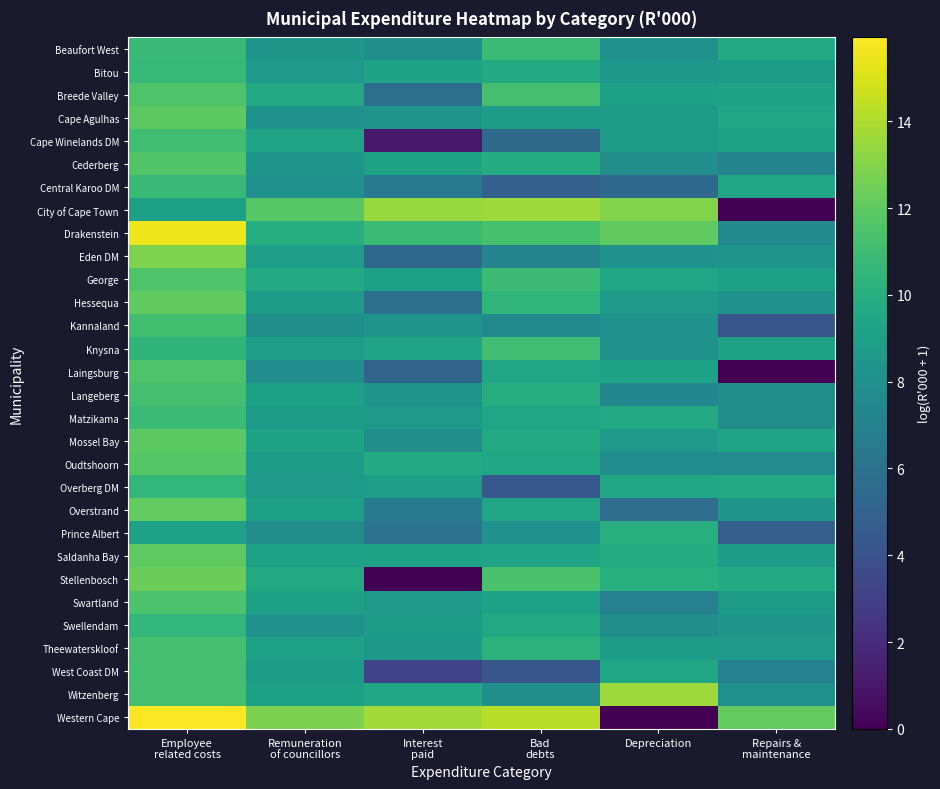

Reading right to left, what are all the values shown in this chart?

Beaufort West: Repairs &
maintenance=9.8	Depreciation=8.0	Bad
debts=10.9	Interest
paid=7.9	Remuneration
of councillors=8.4	Employee
related costs=10.7
Bitou: Repairs &
maintenance=8.7	Depreciation=8.5	Bad
debts=9.7	Interest
paid=9.2	Remuneration
of councillors=8.6	Employee
related costs=10.7
Breede Valley: Repairs &
maintenance=9.2	Depreciation=9.1	Bad
debts=11.2	Interest
paid=5.8	Remuneration
of councillors=9.6	Employee
related costs=11.6
Cape Agulhas: Repairs &
maintenance=9.3	Depreciation=8.7	Bad
debts=8.7	Interest
paid=8.3	Remuneration
of councillors=8.2	Employee
related costs=11.9
Cape Winelands DM: Repairs &
maintenance=9.2	Depreciation=8.8	Bad
debts=5.5	Interest
paid=1.1	Remuneration
of councillors=9.3	Employee
related costs=11.1
Cederberg: Repairs &
maintenance=7.2	Depreciation=7.9	Bad
debts=9.9	Interest
paid=9.2	Remuneration
of councillors=8.4	Employee
related costs=11.6
Central Karoo DM: Repairs &
maintenance=9.4	Depreciation=5.5	Bad
debts=4.9	Interest
paid=6.5	Remuneration
of councillors=8.0	Employee
related costs=10.7
City of Cape Town: Repairs &
maintenance=0.0	Depreciation=12.9	Bad
debts=13.6	Interest
paid=13.5	Remuneration
of councillors=11.8	Employee
related costs=9.0
Drakenstein: Repairs &
maintenance=7.6	Depreciation=12.1	Bad
debts=11.3	Interest
paid=10.9	Remuneration
of councillors=10.0	Employee
related costs=15.5
Eden DM: Repairs &
maintenance=8.3	Depreciation=8.1	Bad
debts=7.2	Interest
paid=5.3	Remuneration
of councillors=8.9	Employee
related costs=12.9
George: Repairs &
maintenance=9.0	Depreciation=9.4	Bad
debts=10.9	Interest
paid=9.0	Remuneration
of councillors=9.8	Employee
related costs=11.5
Hessequa: Repairs &
maintenance=8.1	Depreciation=8.6	Bad
debts=10.5	Interest
paid=5.9	Remuneration
of councillors=8.7	Employee
related costs=12.0
Kannaland: Repairs &
maintenance=4.1	Depreciation=8.2	Bad
debts=7.6	Interest
paid=8.3	Remuneration
of councillors=8.0	Employee
related costs=11.1
Knysna: Repairs &
maintenance=9.2	Depreciation=8.1	Bad
debts=11.0	Interest
paid=9.3	Remuneration
of councillors=8.9	Employee
related costs=10.4
Laingsburg: Repairs &
maintenance=0.0	Depreciation=9.2	Bad
debts=9.4	Interest
paid=5.1	Remuneration
of councillors=7.8	Employee
related costs=11.6
Langeberg: Repairs &
maintenance=7.8	Depreciation=7.4	Bad
debts=10.0	Interest
paid=8.2	Remuneration
of councillors=9.1	Employee
related costs=11.2
Matzikama: Repairs &
maintenance=7.9	Depreciation=9.7	Bad
debts=9.4	Interest
paid=8.6	Remuneration
of councillors=8.7	Employee
related costs=10.9
Mossel Bay: Repairs &
maintenance=9.3	Depreciation=8.6	Bad
debts=9.7	Interest
paid=7.9	Remuneration
of councillors=9.2	Employee
related costs=11.9
Oudtshoorn: Repairs &
maintenance=7.7	Depreciation=7.7	Bad
debts=9.5	Interest
paid=9.7	Remuneration
of councillors=8.8	Employee
related costs=11.7
Overberg DM: Repairs &
maintenance=9.6	Depreciation=9.6	Bad
debts=4.4	Interest
paid=8.9	Remuneration
of councillors=8.6	Employee
related costs=10.5
Overstrand: Repairs &
maintenance=8.3	Depreciation=5.7	Bad
debts=9.4	Interest
paid=6.6	Remuneration
of councillors=9.1	Employee
related costs=12.1
Prince Albert: Repairs &
maintenance=4.9	Depreciation=10.0	Bad
debts=8.1	Interest
paid=6.1	Remuneration
of councillors=7.9	Employee
related costs=9.1
Saldanha Bay: Repairs &
maintenance=8.7	Depreciation=9.9	Bad
debts=9.3	Interest
paid=9.2	Remuneration
of councillors=9.1	Employee
related costs=12.0
Stellenbosch: Repairs &
maintenance=9.8	Depreciation=10.1	Bad
debts=11.3	Interest
paid=0.0	Remuneration
of councillors=9.7	Employee
related costs=12.4
Swartland: Repairs &
maintenance=8.7	Depreciation=6.9	Bad
debts=9.1	Interest
paid=8.6	Remuneration
of councillors=9.1	Employee
related costs=11.4
Swellendam: Repairs &
maintenance=8.4	Depreciation=7.8	Bad
debts=9.7	Interest
paid=8.8	Remuneration
of councillors=8.2	Employee
related costs=10.6
Theewaterskloof: Repairs &
maintenance=8.6	Depreciation=8.7	Bad
debts=10.2	Interest
paid=8.5	Remuneration
of councillors=9.1	Employee
related costs=11.2
West Coast DM: Repairs &
maintenance=7.0	Depreciation=9.4	Bad
debts=4.3	Interest
paid=3.2	Remuneration
of councillors=8.7	Employee
related costs=11.2
Witzenberg: Repairs &
maintenance=8.0	Depreciation=13.6	Bad
debts=7.9	Interest
paid=9.5	Remuneration
of councillors=9.1	Employee
related costs=11.2
Western Cape: Repairs &
maintenance=12.1	Depreciation=0.0	Bad
debts=14.2	Interest
paid=13.7	Remuneration
of councillors=12.8	Employee
related costs=15.9